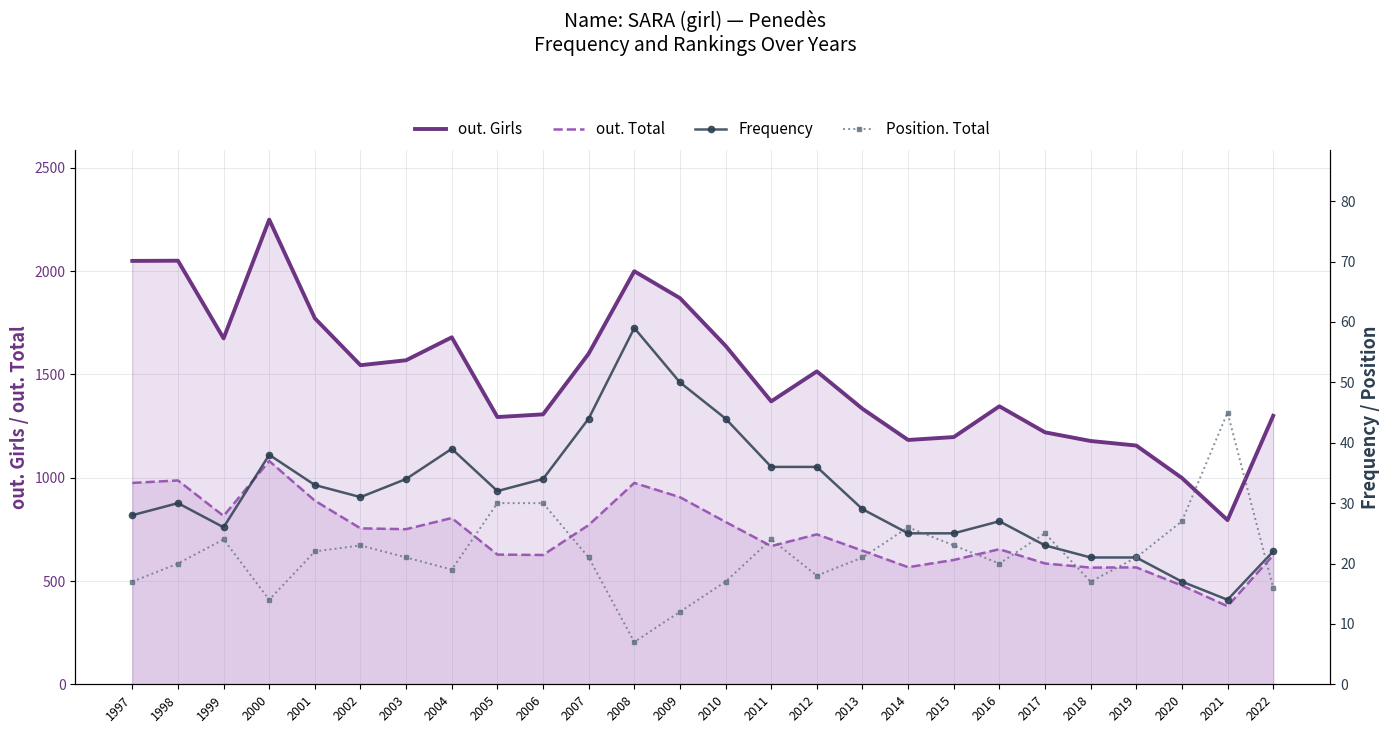

True or false: out. Total and Frequency cross at least once.

False